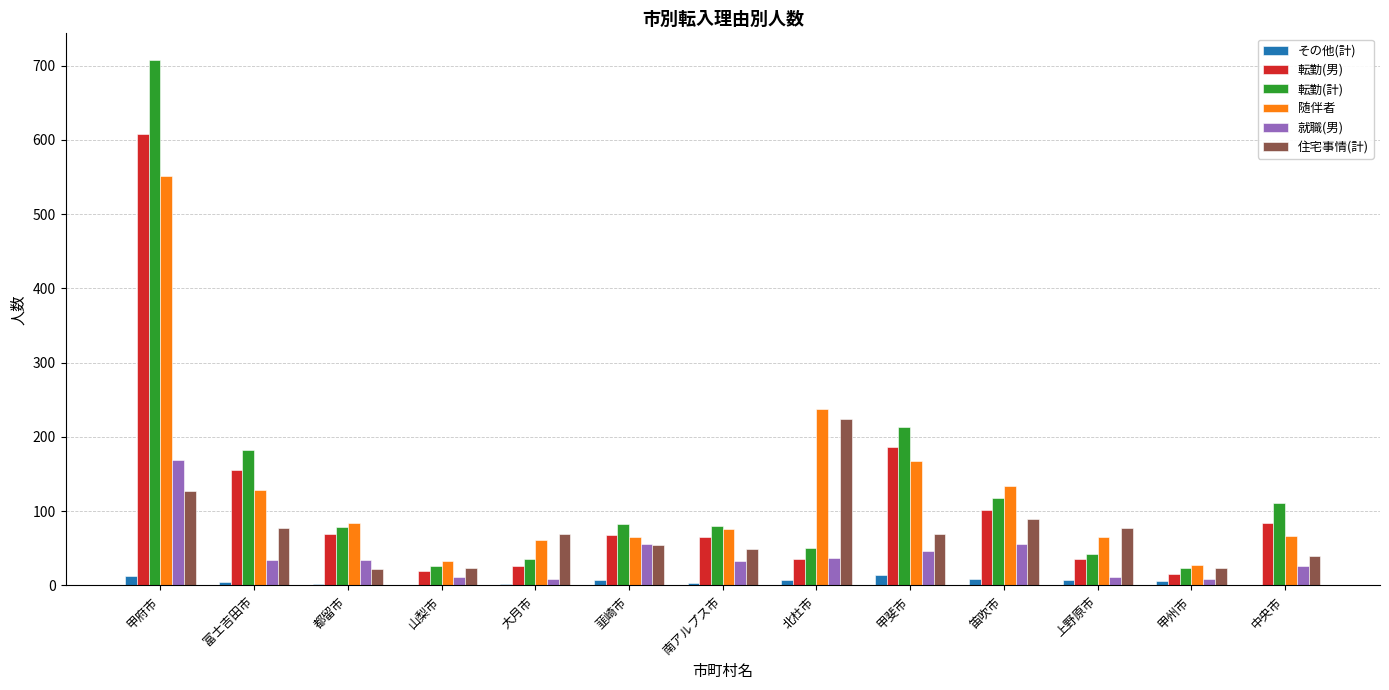

Is it true that 転勤(計) equals 36 at 大月市?

True